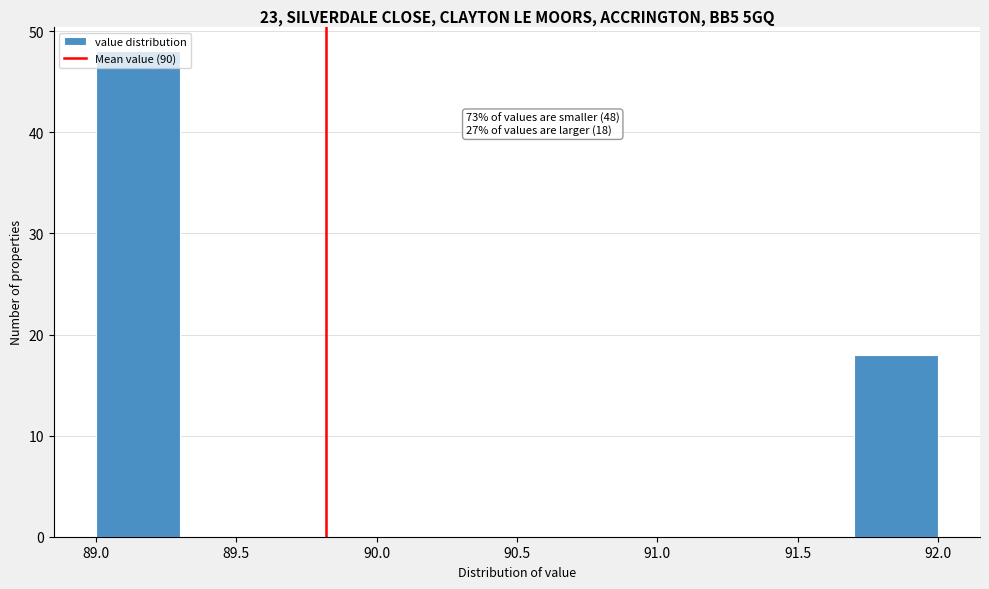

Which range on the x-axis has the tallest bar?

89.0 to 89.3